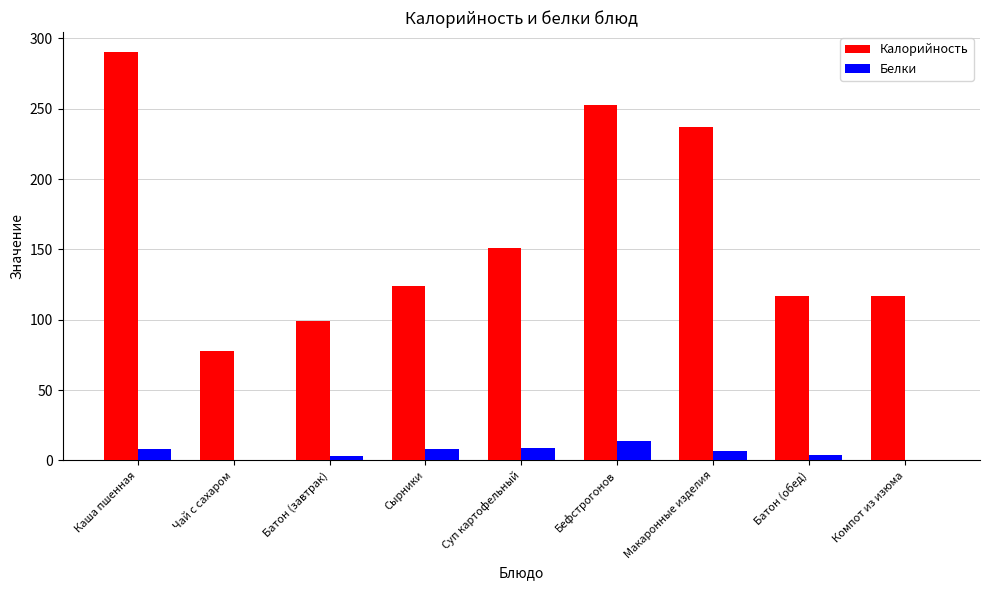

The value of Калорийность at Компот из изюма is 117.0. True or false?

True